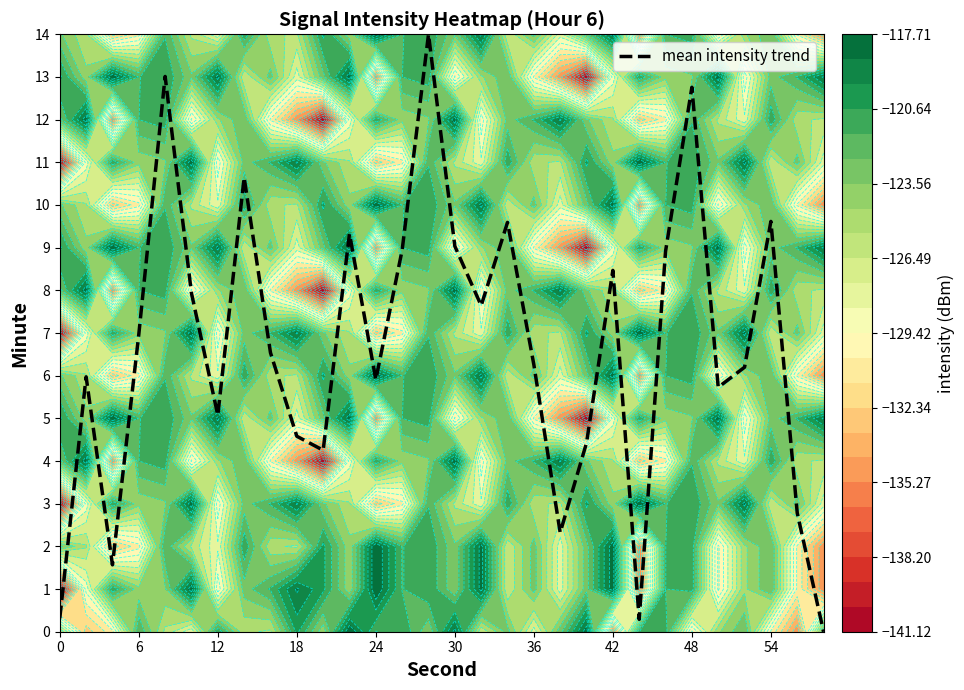

True or false: the data shows 7.4 at 29.

False